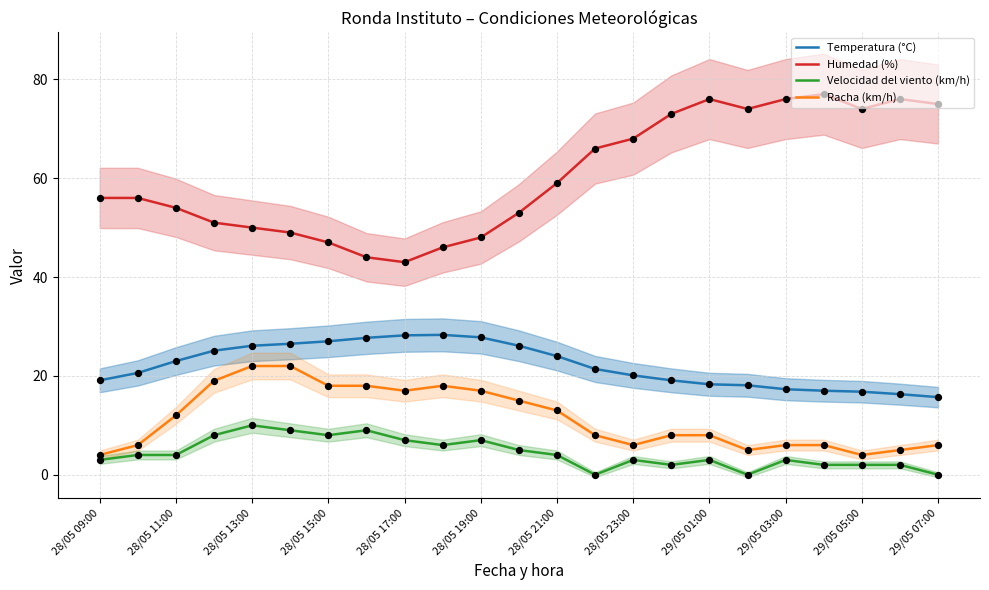

Which series contains the highest Y value?

Humedad (%)